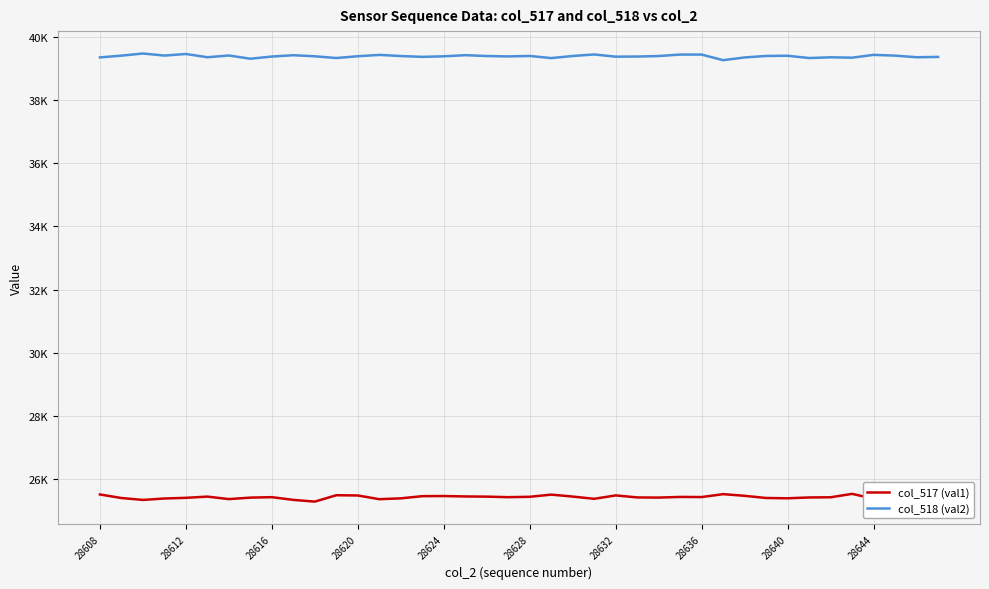

Does the chart display data point markers on the line(s)?

No